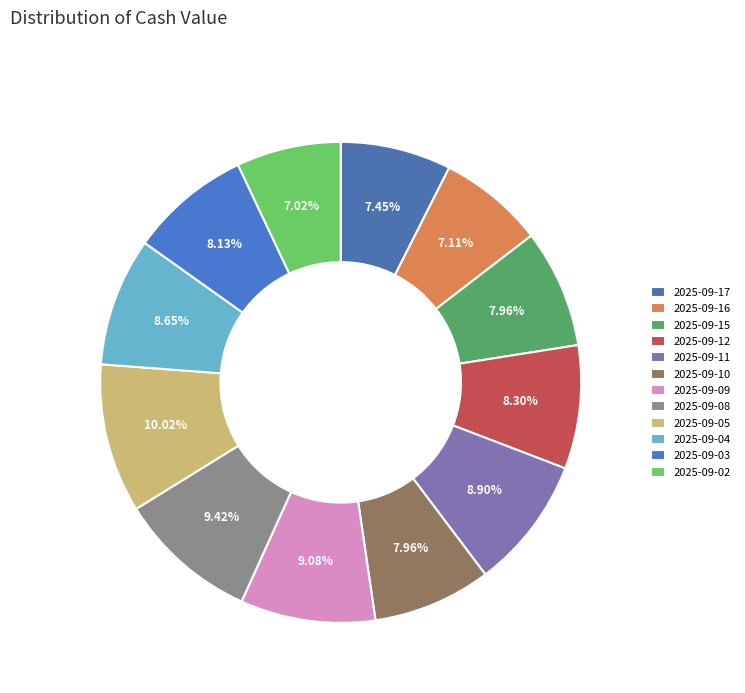

What is the largest slice in the pie chart?

2025-09-05